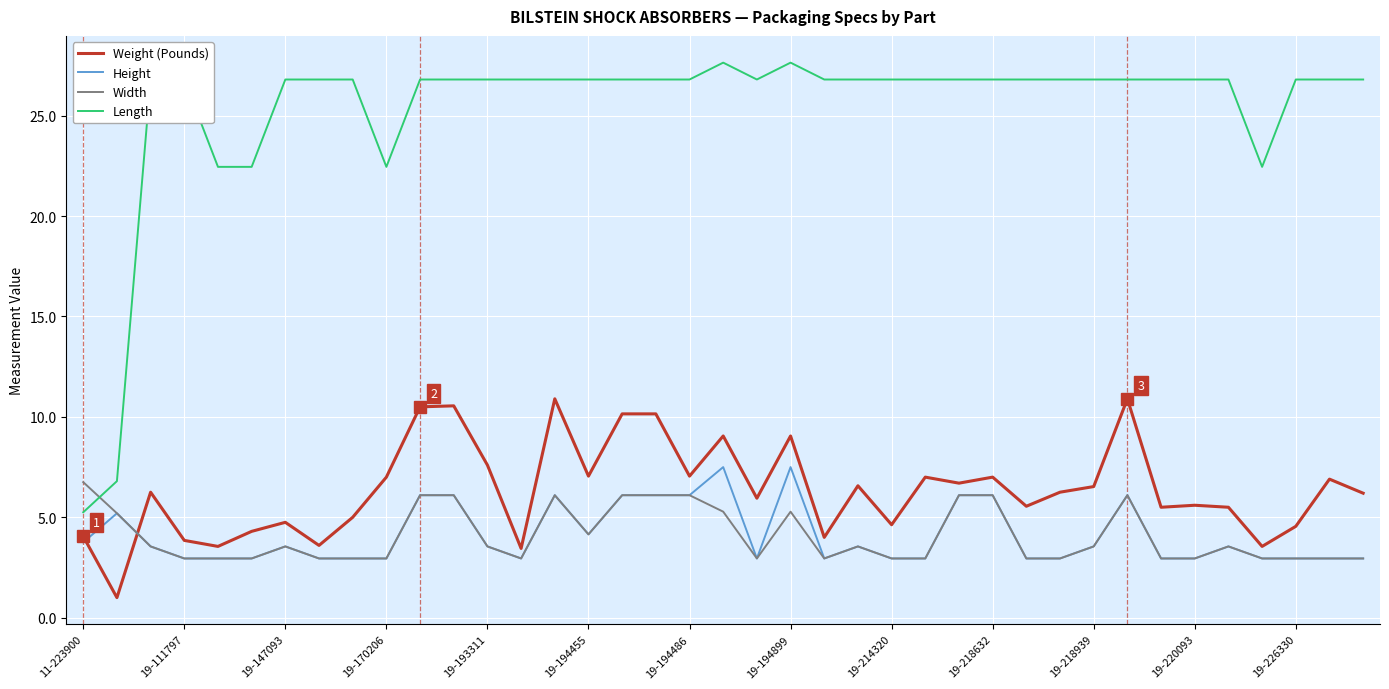

What is the minimum value for Weight (Pounds)?

1.0